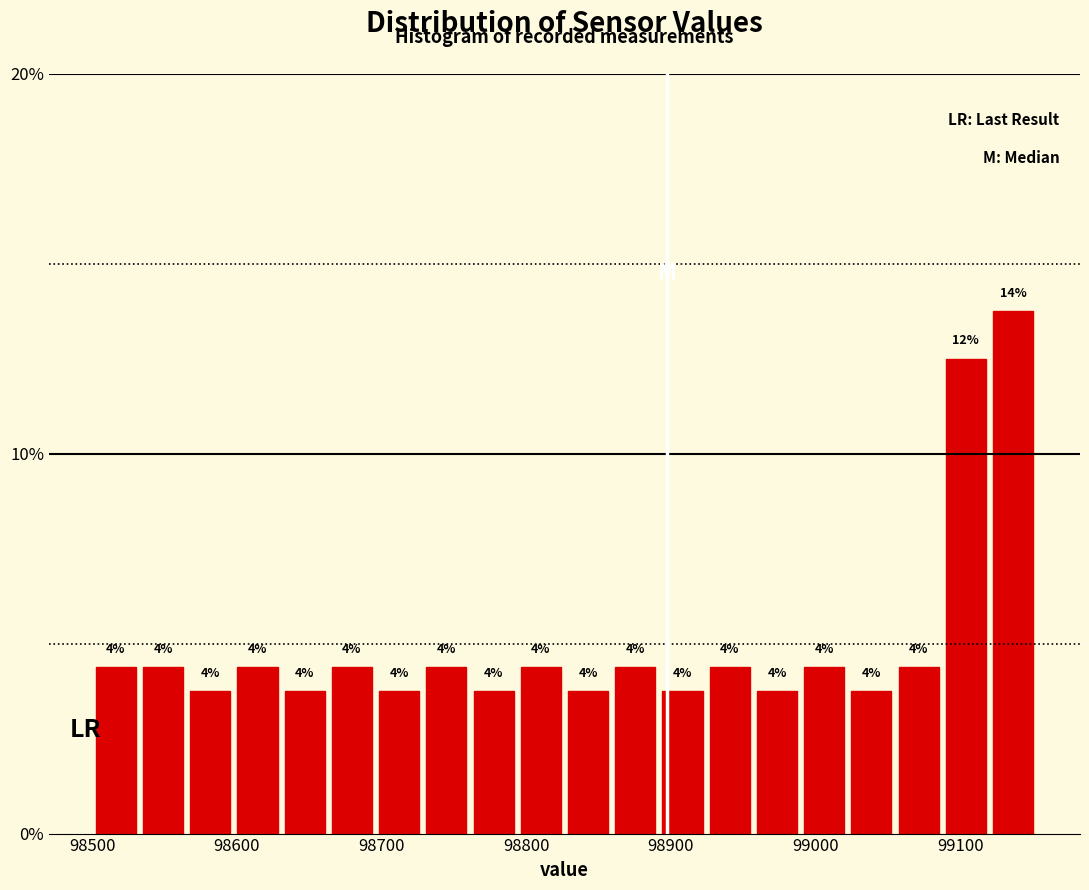

Read against the x-axis, roughly where is the centre of the tallest bar?

99140